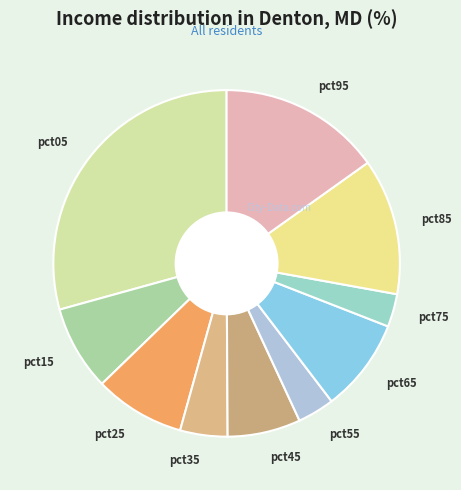

Does pct35 account for over 50% of the chart?

No